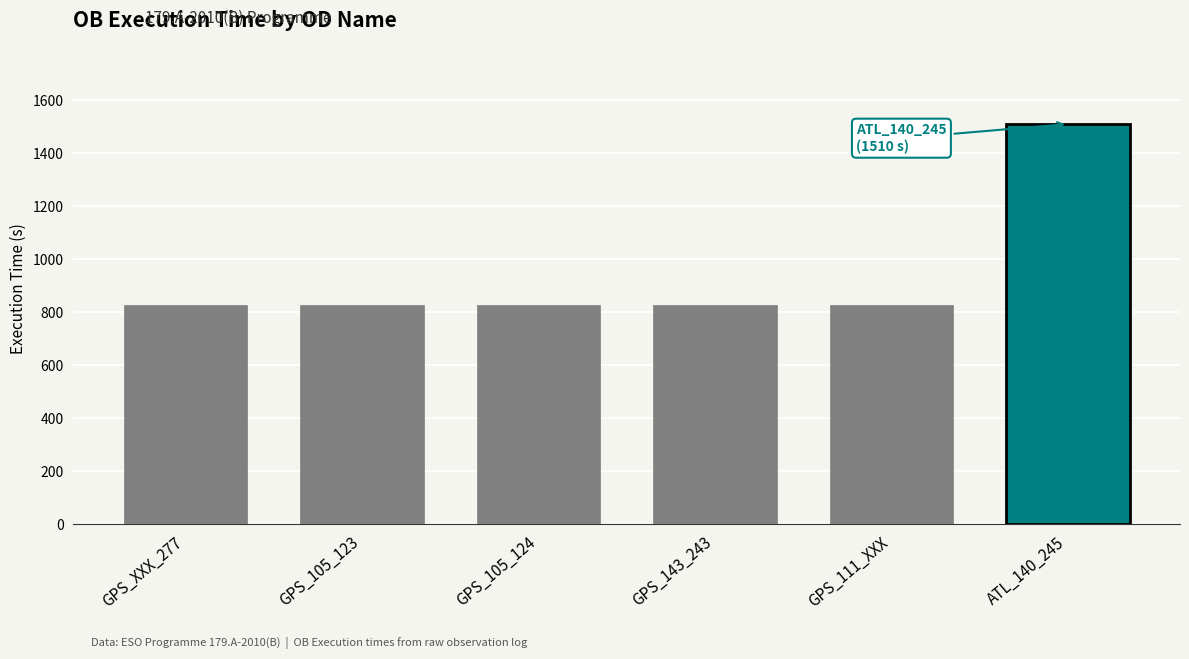

The chart shows a value of 829 at GPS_XXX_277. True or false?

True